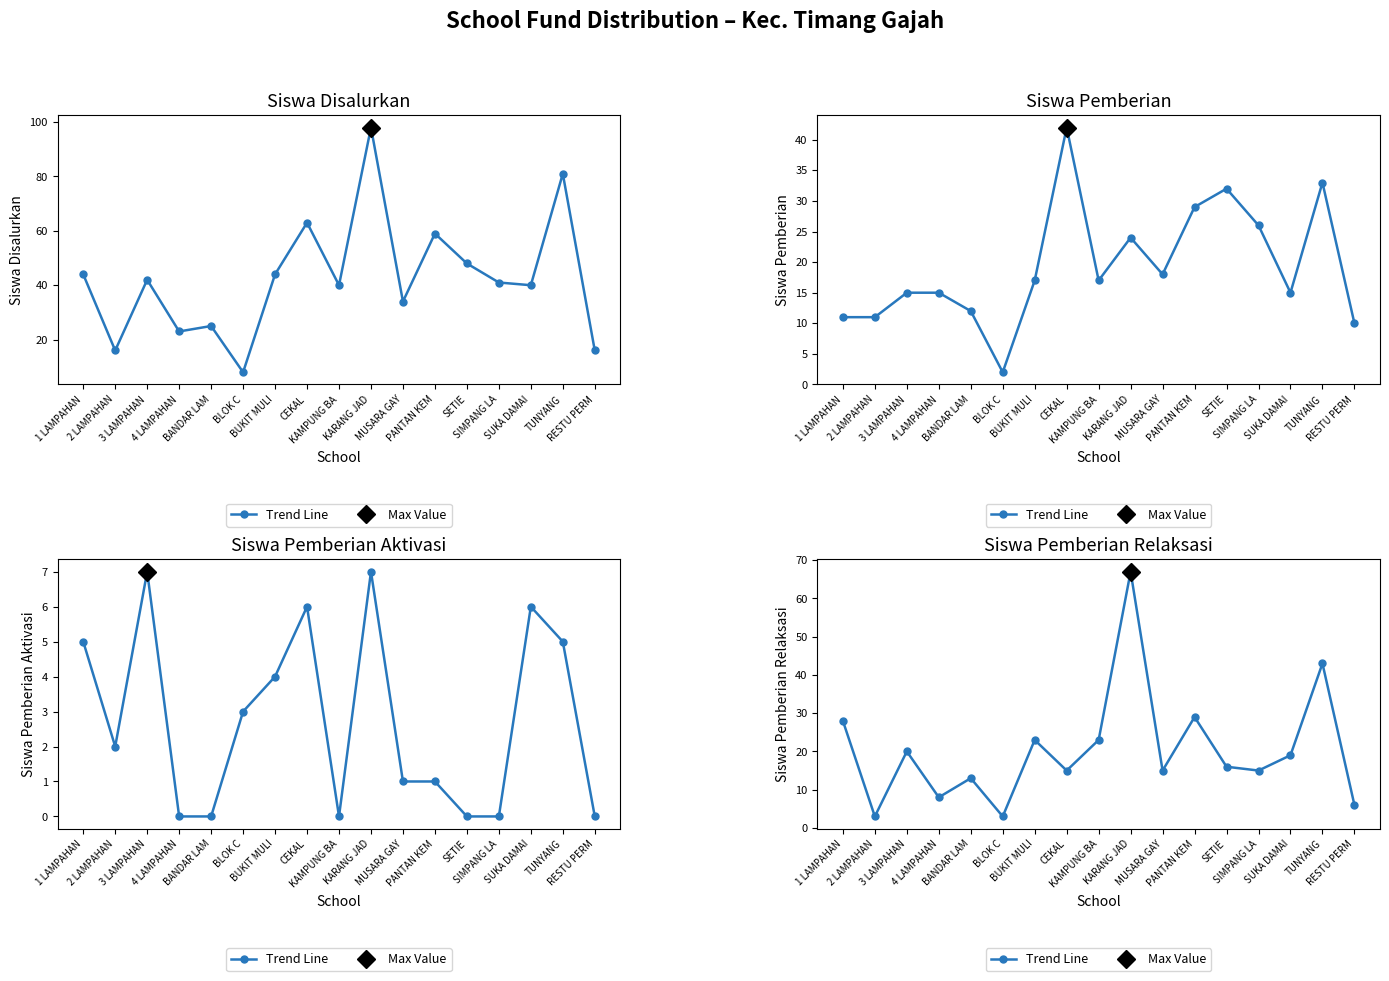

Where does the data first go above 16?

1 LAMPAHAN